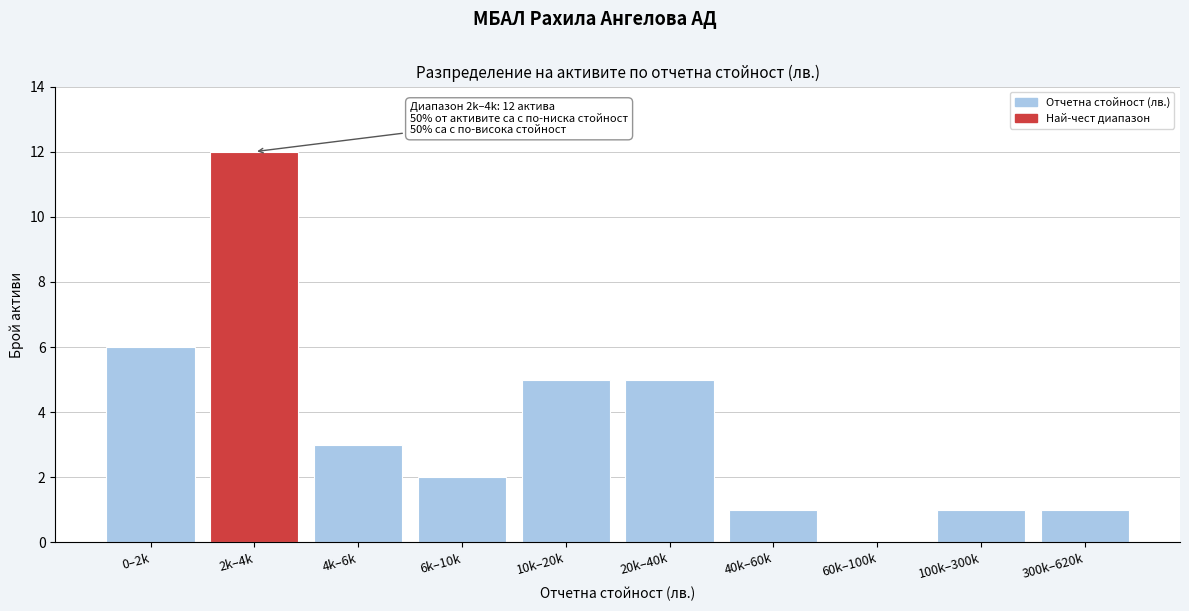

Reading left to right, extract all data points from this chart.

0–2k=6	2k–4k=12	4k–6k=3	6k–10k=2	10k–20k=5	20k–40k=5	40k–60k=1	60k–100k=0	100k–300k=1	300k–620k=1